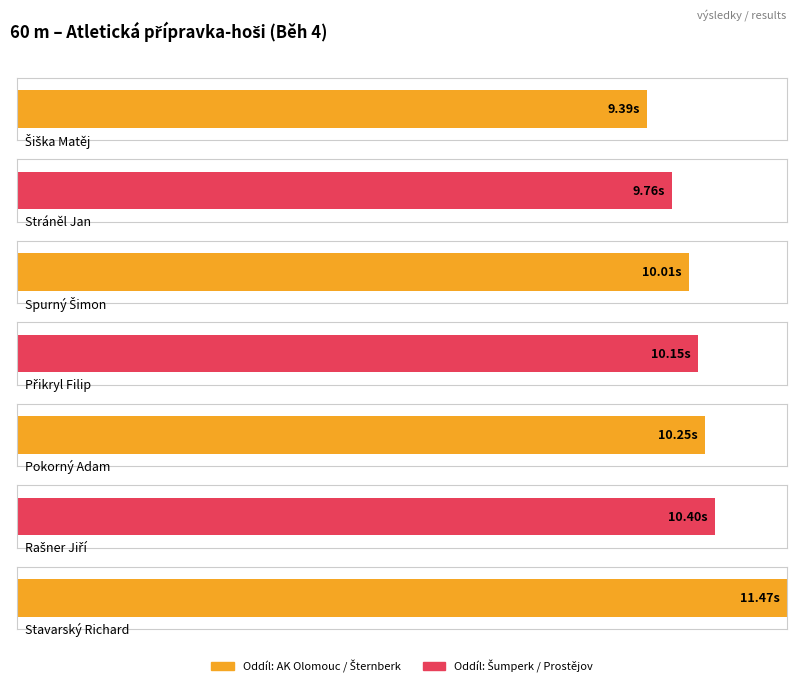

What is the ratio of the value at Přikryl Filip to the value at Rašner Jiří?

1.0